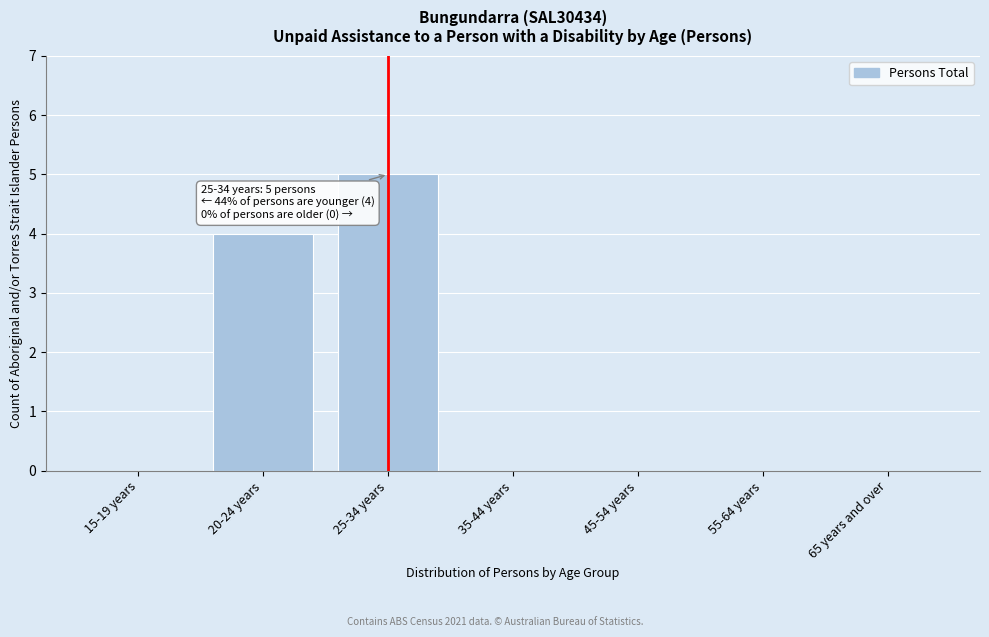

Reading right to left, extract all data points from this chart.

65 years and over=0	55-64 years=0	45-54 years=0	35-44 years=0	25-34 years=5	20-24 years=4	15-19 years=0